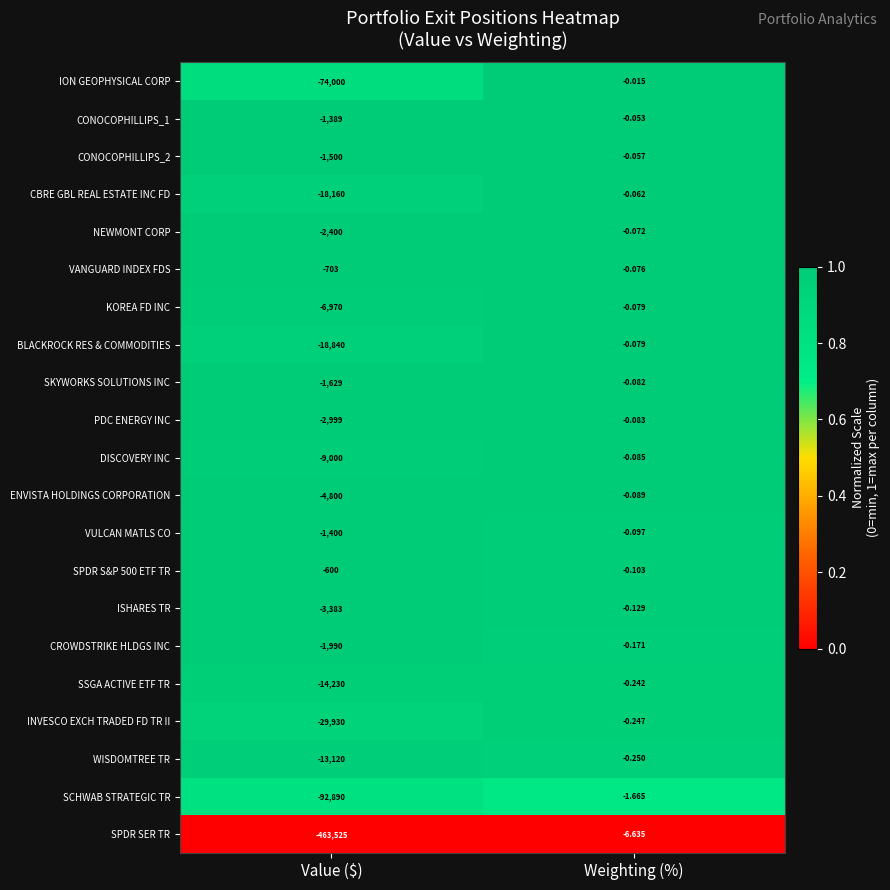

Which category has the lowest value in the BLACKROCK RES & COMMODITIES series?

Value ($)